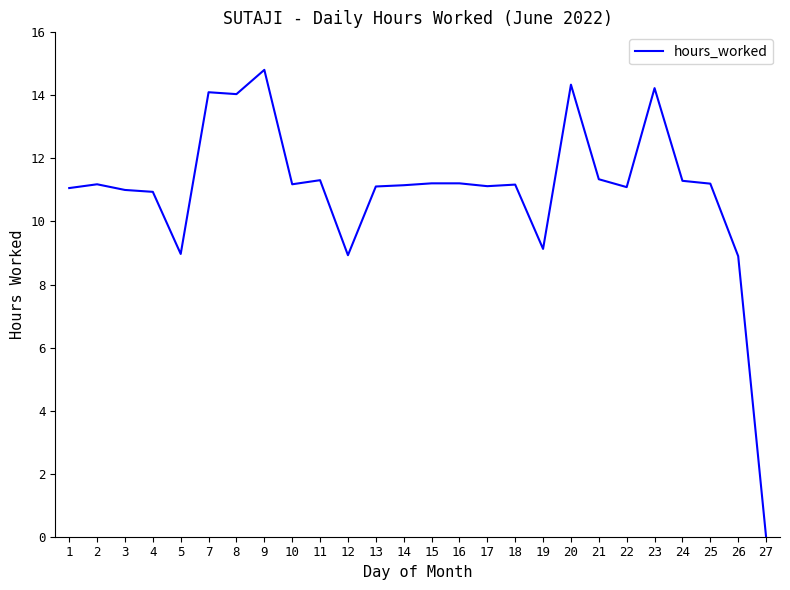

What value does the data have at 21?

11.3